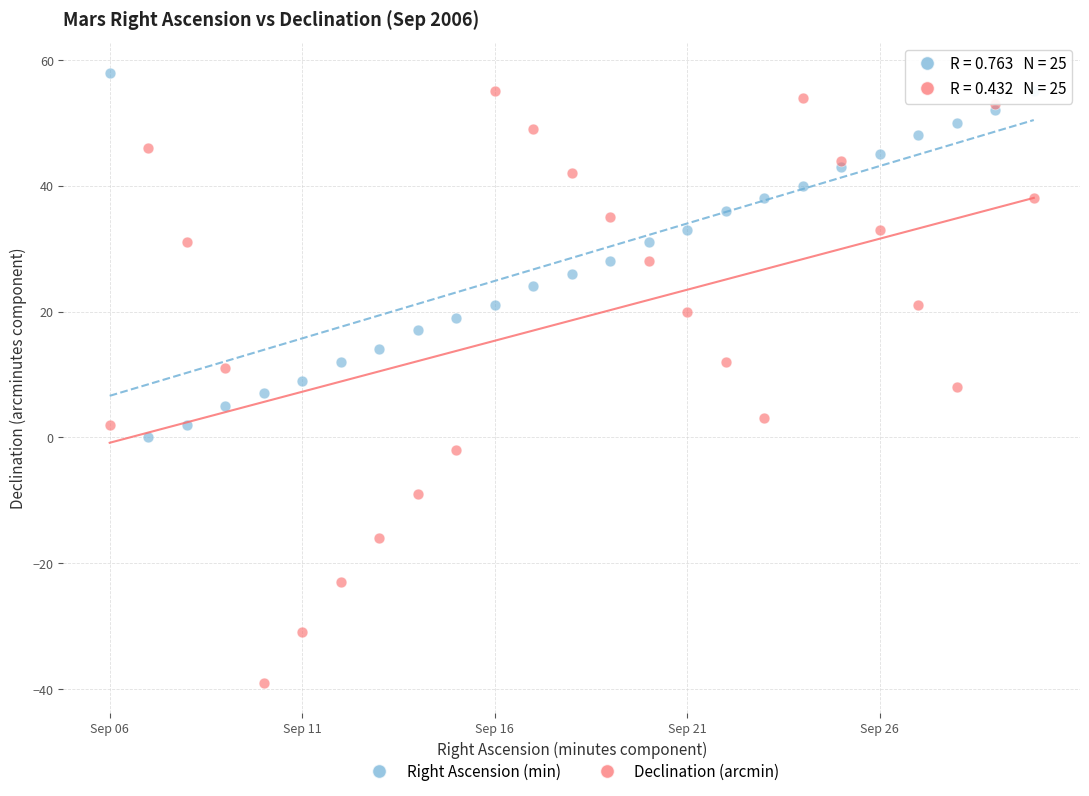

Which series reaches the maximum Y coordinate?

Right Ascension (min)